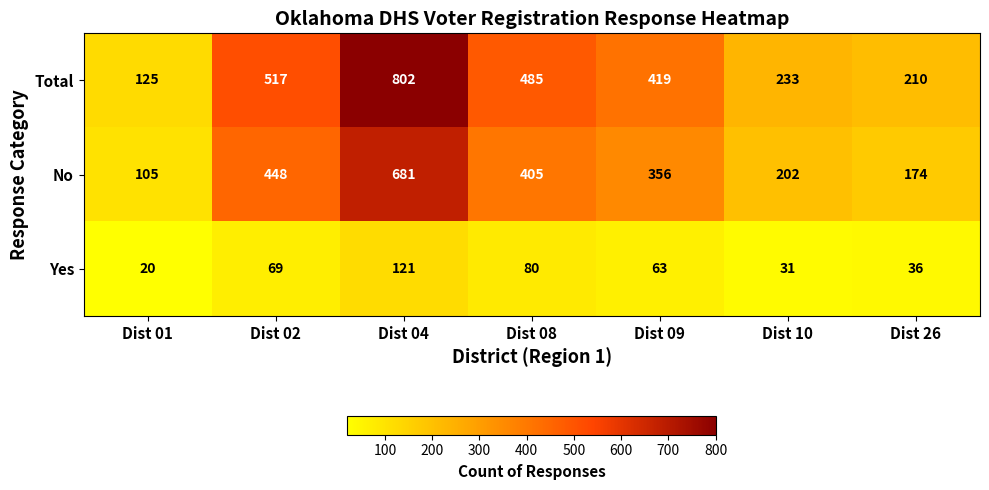

Is it true that Yes equals 4 at Dist 01?

False